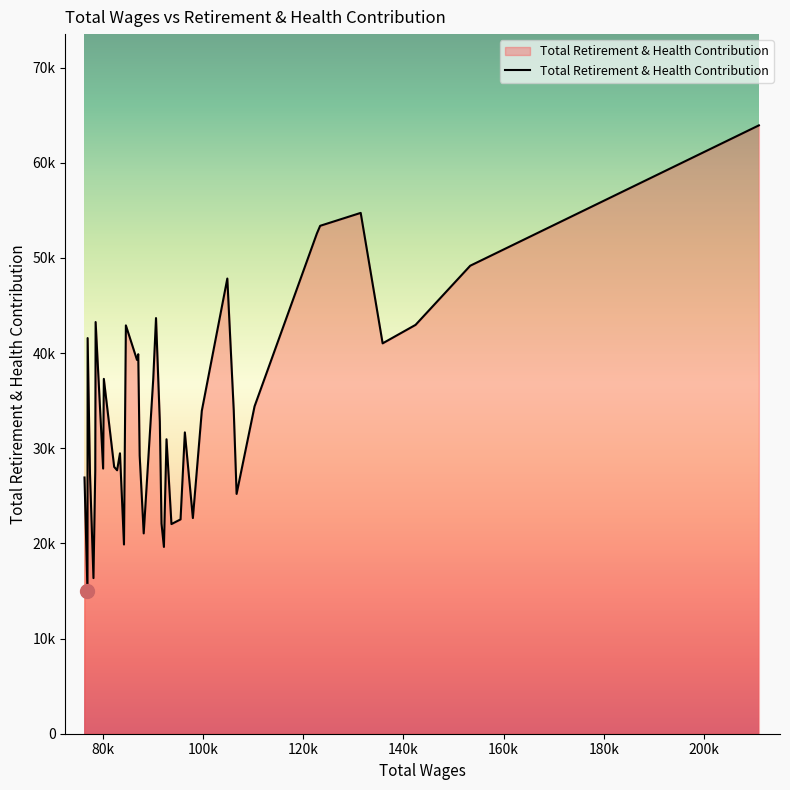

What is the average value?

33975